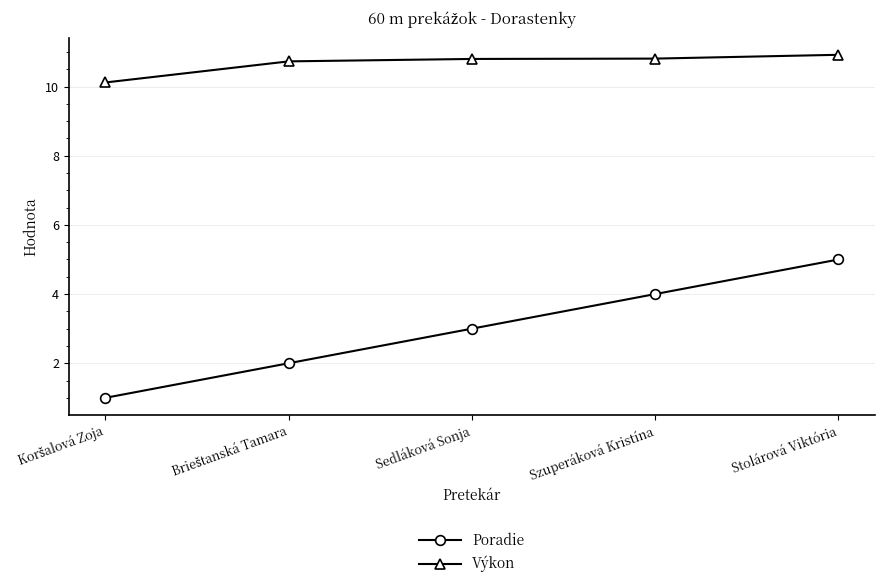

What is the difference between the second highest and minimum values in the Poradie series?

3.0